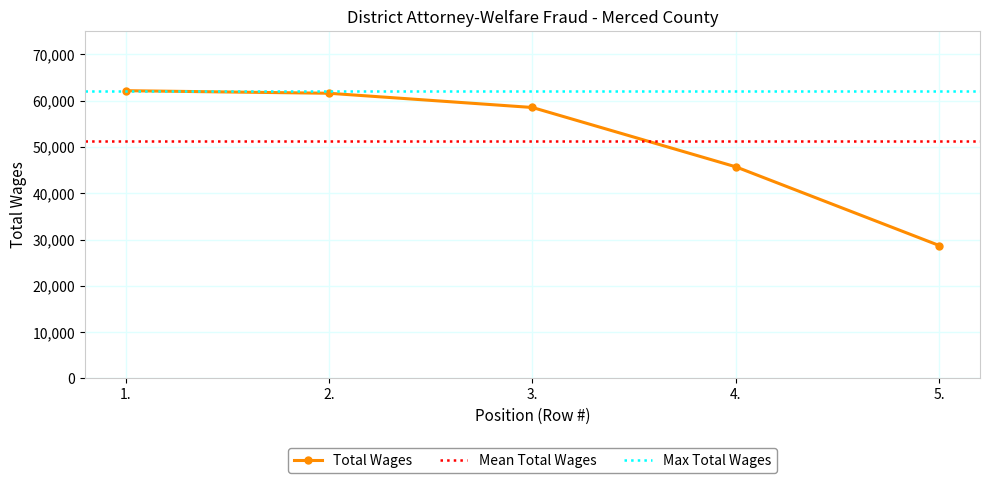

What is the highest value of the Total Wages series?

62136